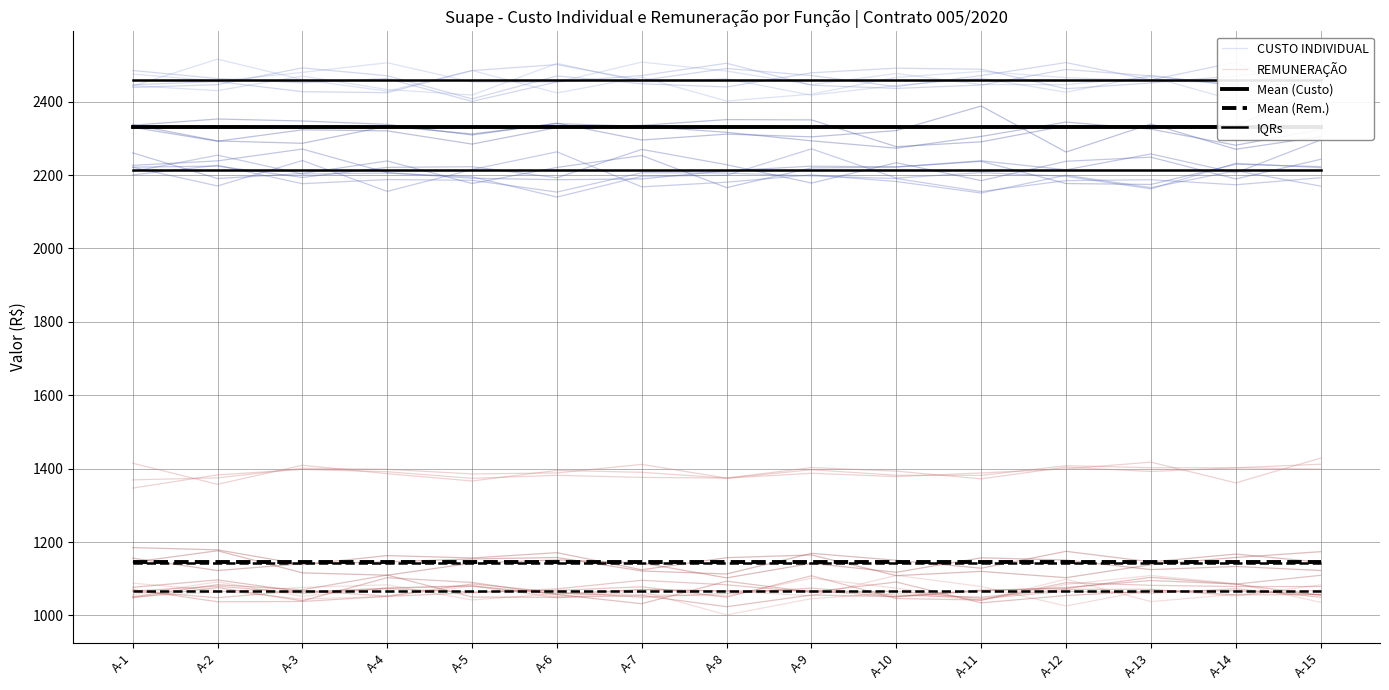

Is it true that Mean (Rem.) equals 2047.5 at A-2?

False